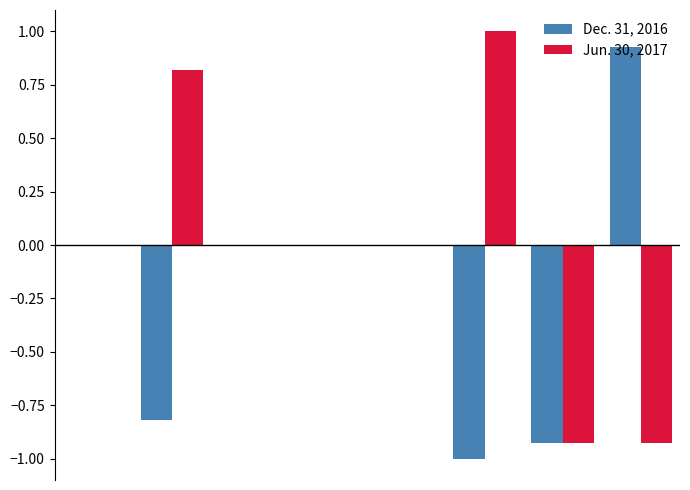

What is the maximum value for Jun. 30, 2017?

1.0